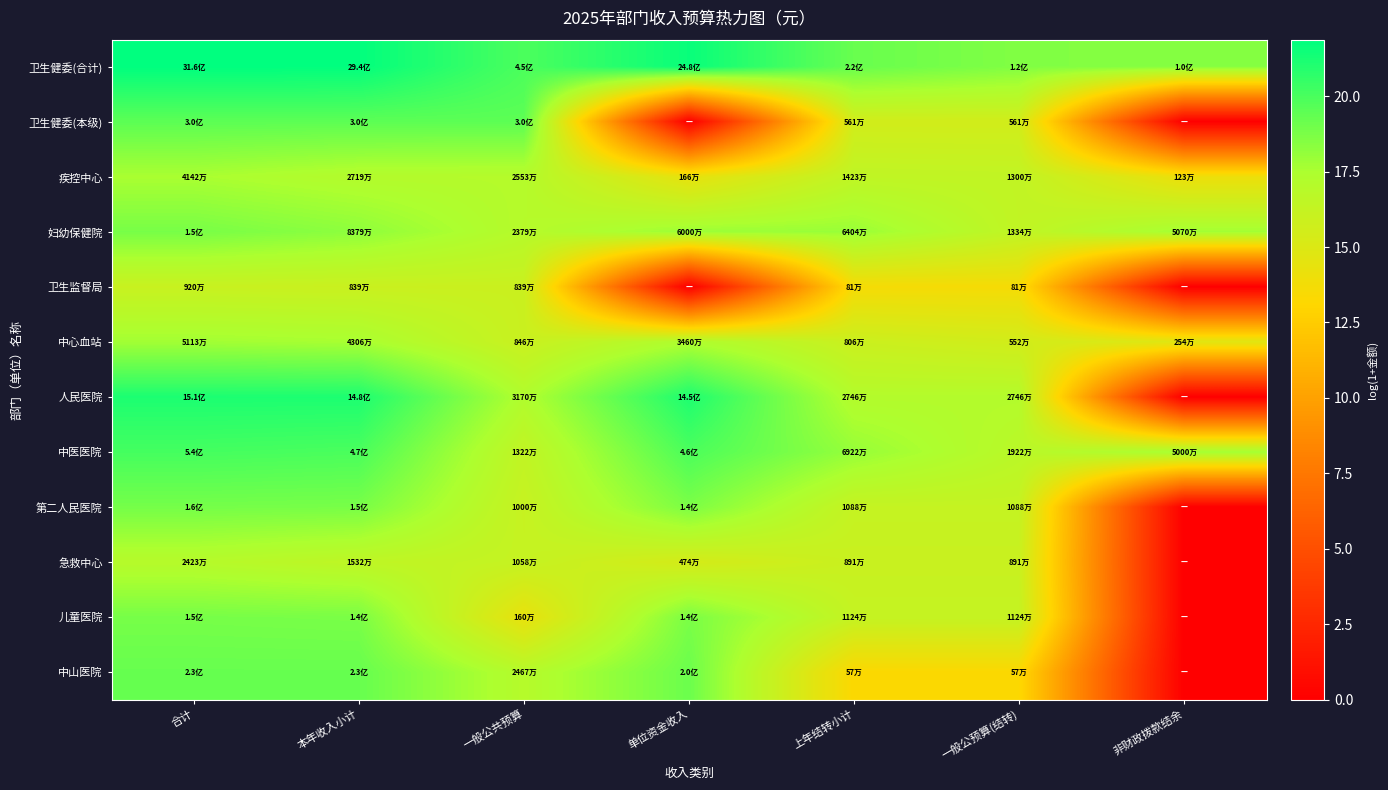

Reading left to right, list all the values displayed in this chart.

卫生健委(合计): 合计=21.9	本年收入小计=21.8	一般公共预算=19.9	单位资金收入=21.6	上年结转小计=19.2	一般公预算(结转)=18.6	非财政拨款结余=18.5
卫生健委(本级): 合计=19.5	本年收入小计=19.5	一般公共预算=19.5	单位资金收入=0.0	上年结转小计=15.5	一般公预算(结转)=15.5	非财政拨款结余=0.0
疾控中心: 合计=17.5	本年收入小计=17.1	一般公共预算=17.1	单位资金收入=14.3	上年结转小计=16.5	一般公预算(结转)=16.4	非财政拨款结余=14.0
妇幼保健院: 合计=18.8	本年收入小计=18.2	一般公共预算=17.0	单位资金收入=17.9	上年结转小计=18.0	一般公预算(结转)=16.4	非财政拨款结余=17.7
卫生监督局: 合计=16.0	本年收入小计=15.9	一般公共预算=15.9	单位资金收入=0.0	上年结转小计=13.6	一般公预算(结转)=13.6	非财政拨款结余=0.0
中心血站: 合计=17.7	本年收入小计=17.6	一般公共预算=16.0	单位资金收入=17.4	上年结转小计=15.9	一般公预算(结转)=15.5	非财政拨款结余=14.7
人民医院: 合计=21.1	本年收入小计=21.1	一般公共预算=17.3	单位资金收入=21.1	上年结转小计=17.1	一般公预算(结转)=17.1	非财政拨款结余=0.0
中医医院: 合计=20.1	本年收入小计=20.0	一般公共预算=16.4	单位资金收入=19.9	上年结转小计=18.1	一般公预算(结转)=16.8	非财政拨款结余=17.7
第二人民医院: 合计=18.9	本年收入小计=18.8	一般公共预算=16.1	单位资金收入=18.7	上年结转小计=16.2	一般公预算(结转)=16.2	非财政拨款结余=0.0
急救中心: 合计=17.0	本年收入小计=16.5	一般公共预算=16.2	单位资金收入=15.4	上年结转小计=16.0	一般公预算(结转)=16.0	非财政拨款结余=0.0
儿童医院: 合计=18.8	本年收入小计=18.8	一般公共预算=14.3	单位资金收入=18.7	上年结转小计=16.2	一般公预算(结转)=16.2	非财政拨款结余=0.0
中山医院: 合计=19.2	本年收入小计=19.2	一般公共预算=17.0	单位资金收入=19.1	上年结转小计=13.2	一般公预算(结转)=13.2	非财政拨款结余=0.0